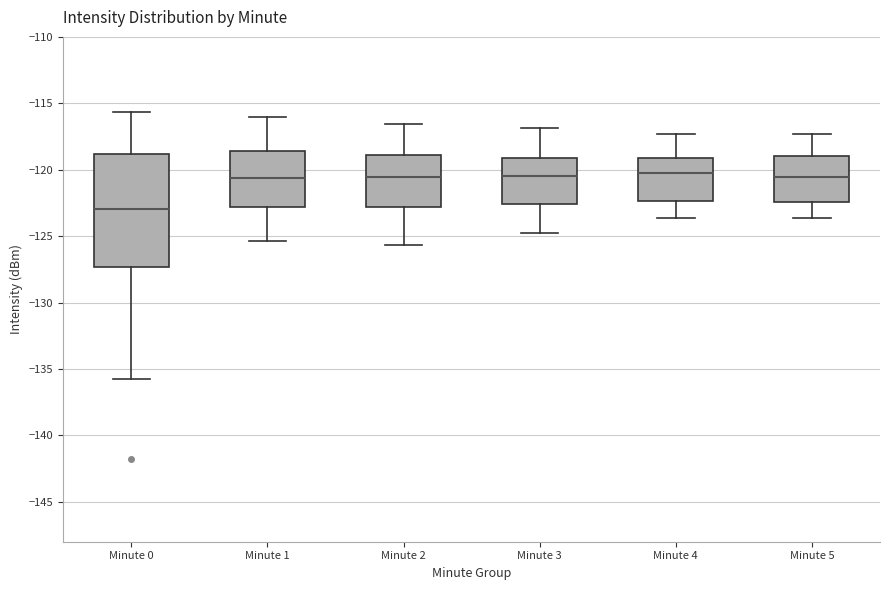

Reading left to right, read every box against the y-axis: the position of its median line, the range the box covers, and the ends of its whiskers. The values are not printed on the chart, so give them approximately, as read against the axis.

Minute 0: median -123.0, box -127.5 to -119.0, whiskers -135.5 to -115.5
Minute 1: median -120.5, box -123.0 to -118.5, whiskers -125.5 to -116.0
Minute 2: median -120.5, box -123.0 to -119.0, whiskers -125.5 to -116.5
Minute 3: median -120.5, box -122.5 to -119.0, whiskers -125.0 to -117.0
Minute 4: median -120.0, box -122.5 to -119.0, whiskers -123.5 to -117.5
Minute 5: median -120.5, box -122.5 to -119.0, whiskers -123.5 to -117.5